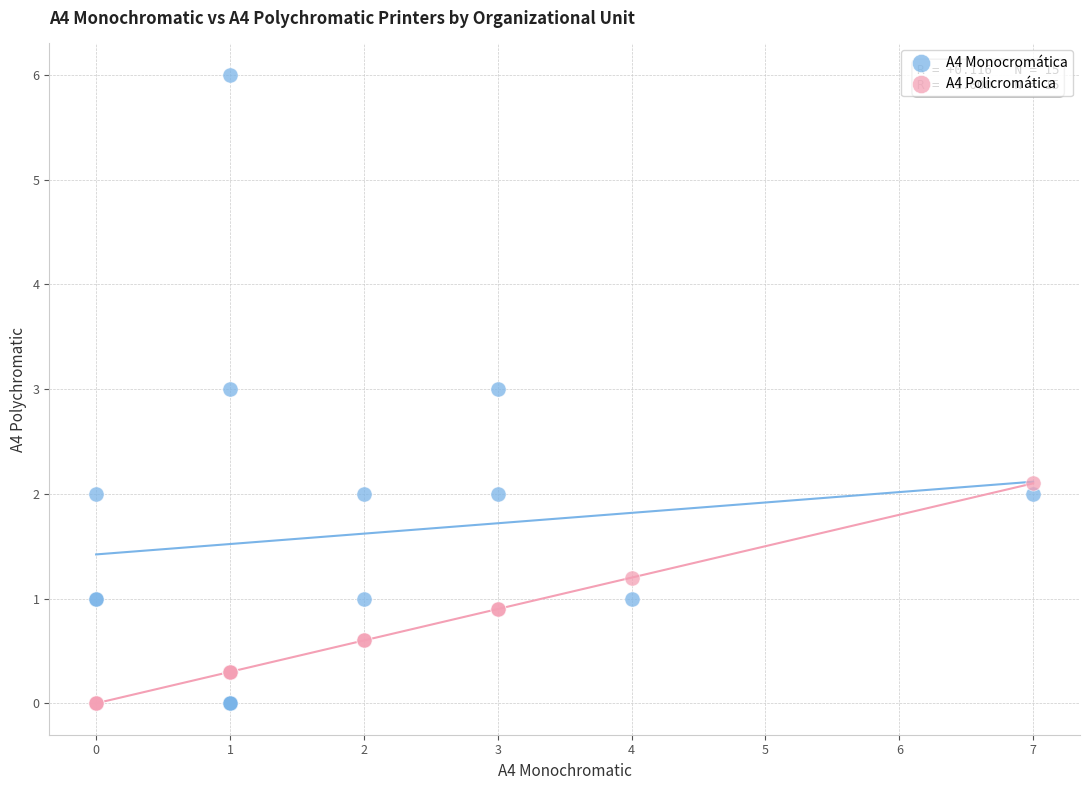

What is the X range (max minus min) for the scatter plot?

7.0